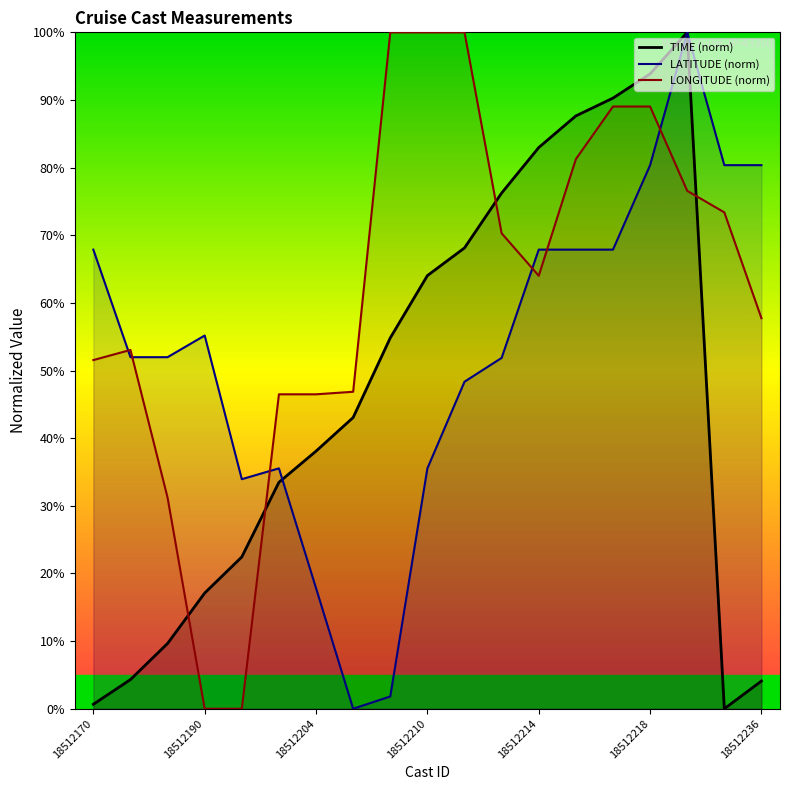

Reading right to left, list all the values displayed in this chart.

TIME (norm): 4.1	0.0	100.0	93.9	90.3	87.6	83.0	76.2	68.1	64.0	54.8	43.1	38.1	33.5	22.4	17.1	9.6	4.3	0.7
LATITUDE (norm): 80.4	80.4	100.0	80.4	67.9	67.9	67.9	51.9	48.3	35.5	1.8	0.0	17.8	35.5	33.9	55.2	52.0	52.0	67.9
LONGITUDE (norm): 57.7	73.4	76.6	89.0	89.0	81.3	64.0	70.3	100.0	100.0	100.0	46.9	46.5	46.5	0.0	0.0	31.2	53.0	51.5